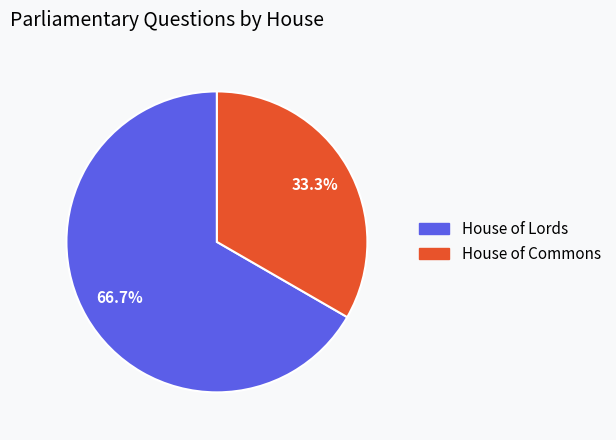

How many segments does this pie chart have?

2